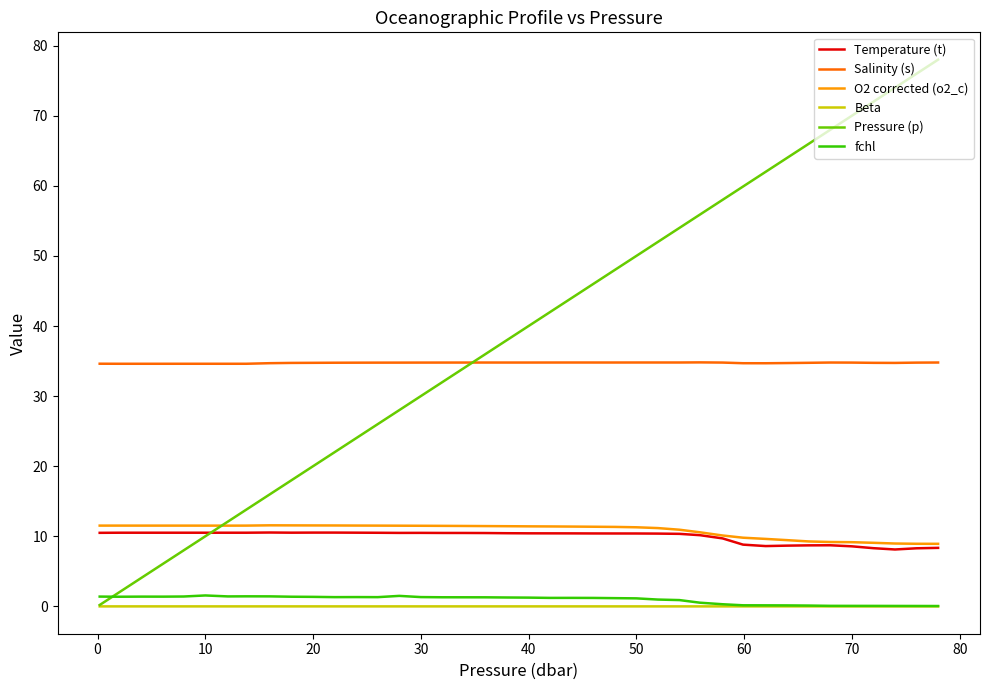

How many times do Salinity (s) and Pressure (p) cross each other?

1